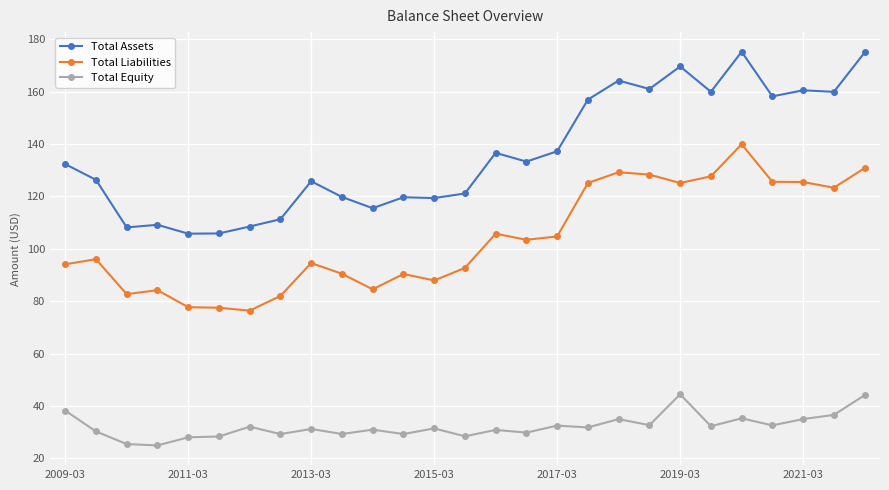

Rank the series by their average value, from lowest to highest.

Total Equity, Total Liabilities, Total Assets